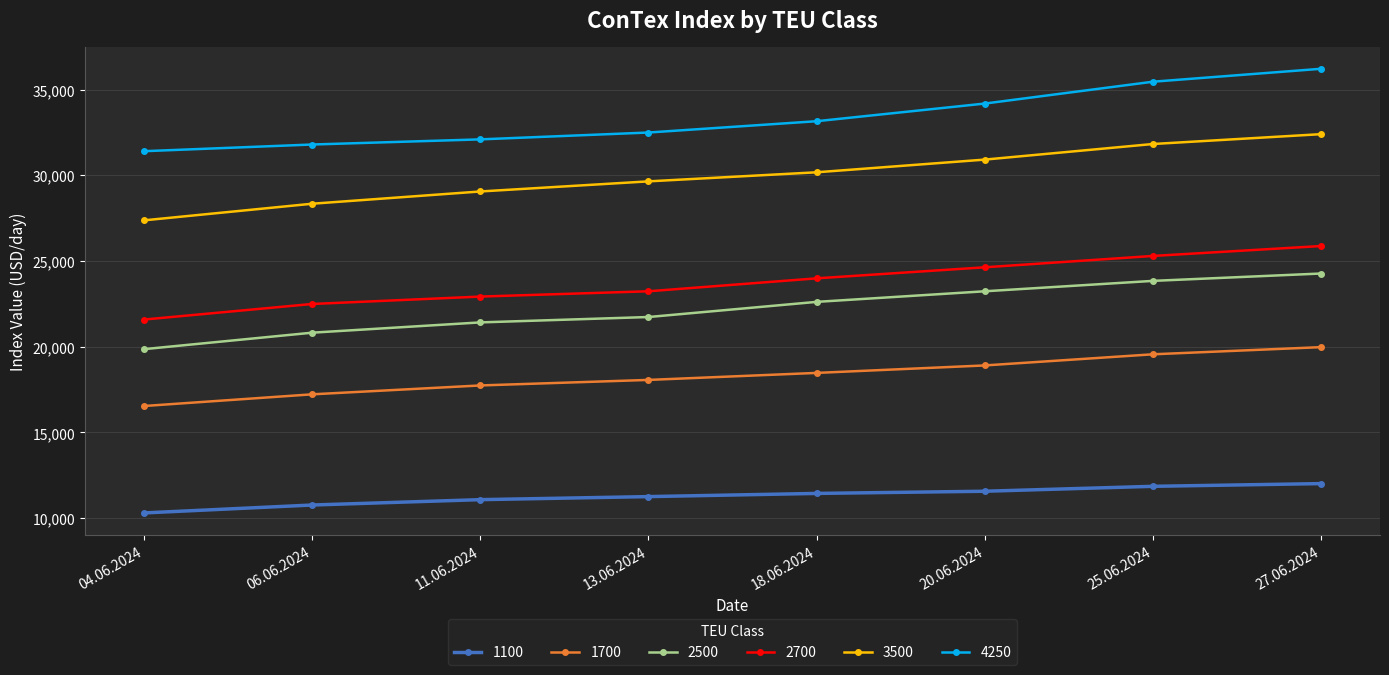

True or false: 3500 has a value of 30920 at 20.06.2024.

True